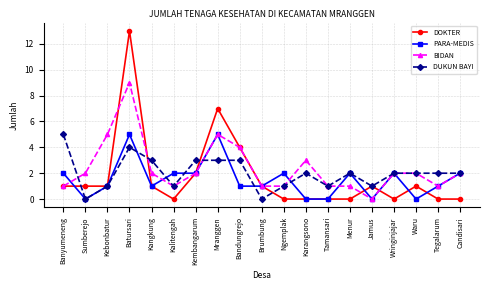

Where is DOKTER nearest to the value 6?

Mranggen